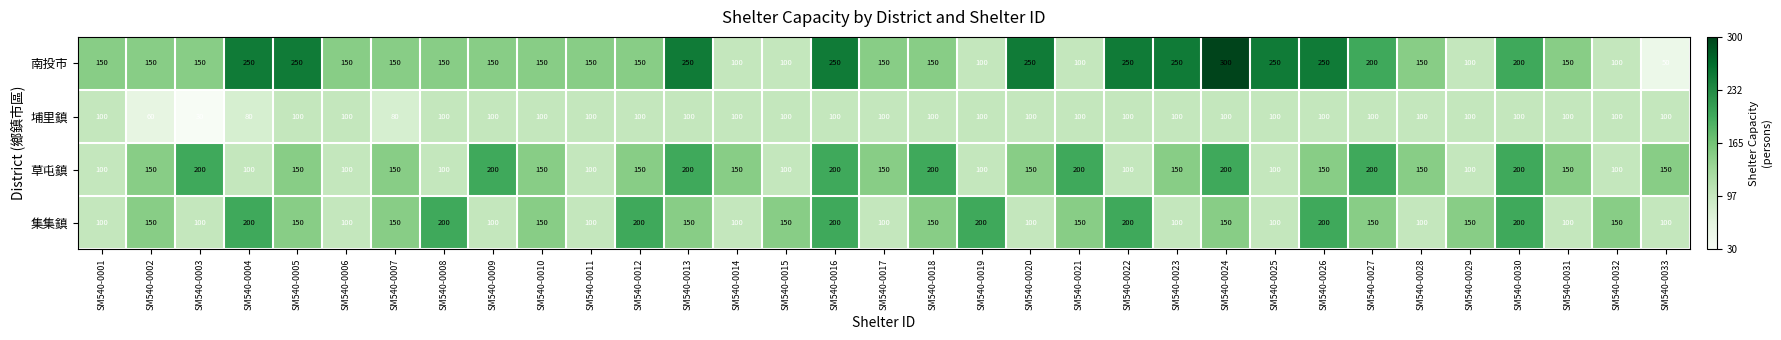

Which series has the largest total across all categories?

南投市